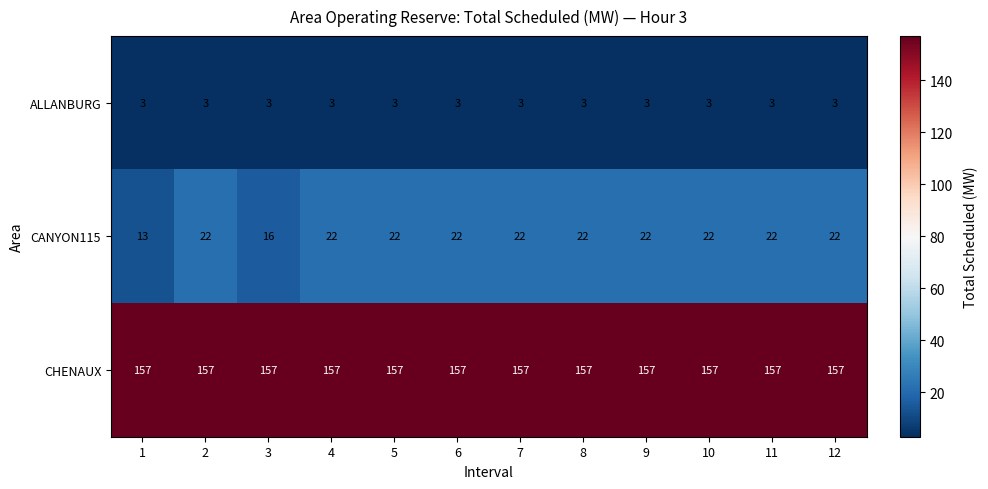

Which series has the largest total across all categories?

CHENAUX